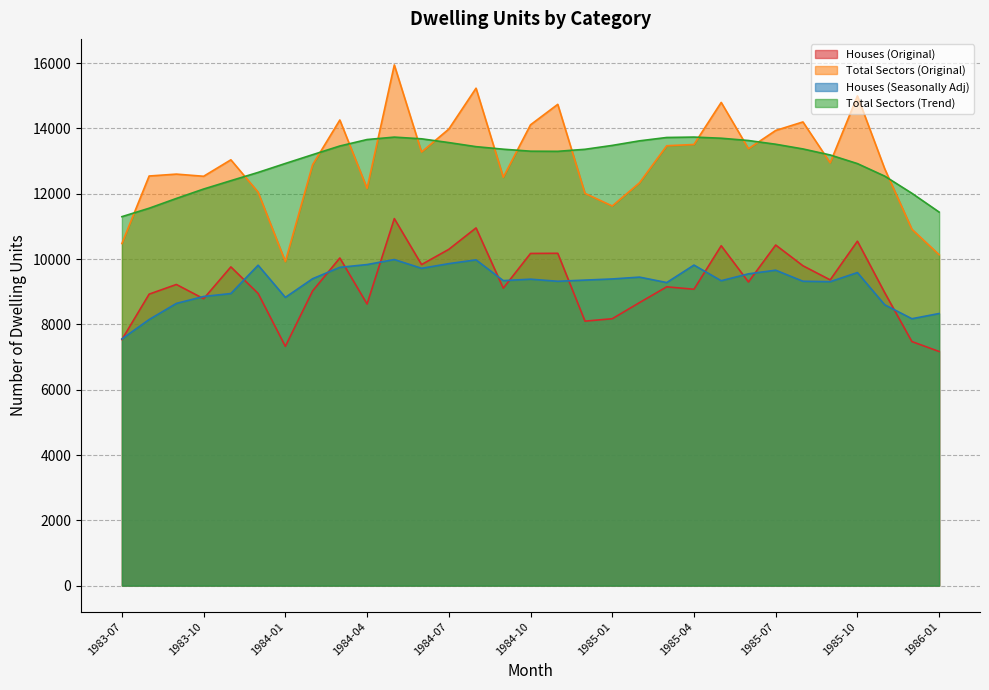

Rank the series by their maximum value, from lowest to highest.

Houses (Seasonally Adj), Houses (Original), Total Sectors (Trend), Total Sectors (Original)